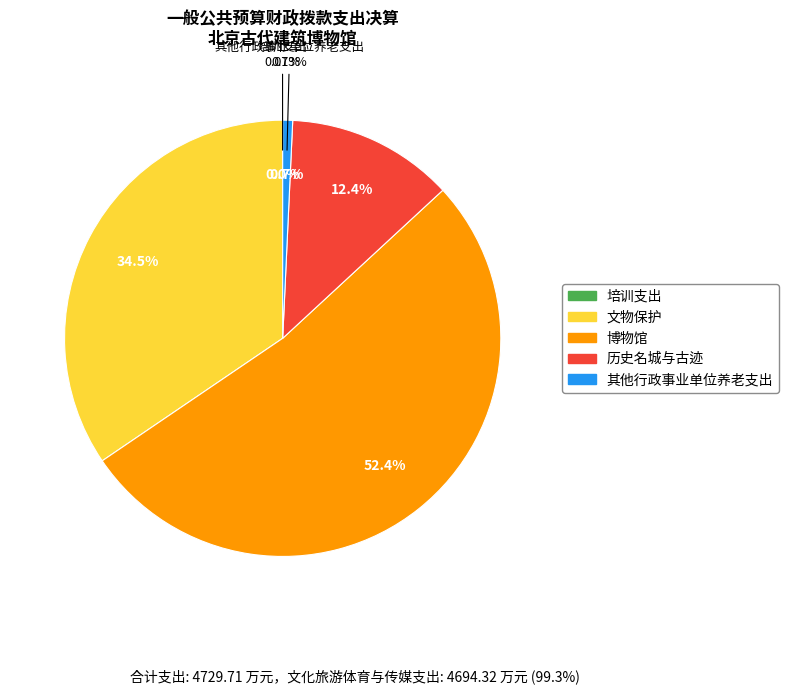

What is the largest slice in the pie chart?

博物馆